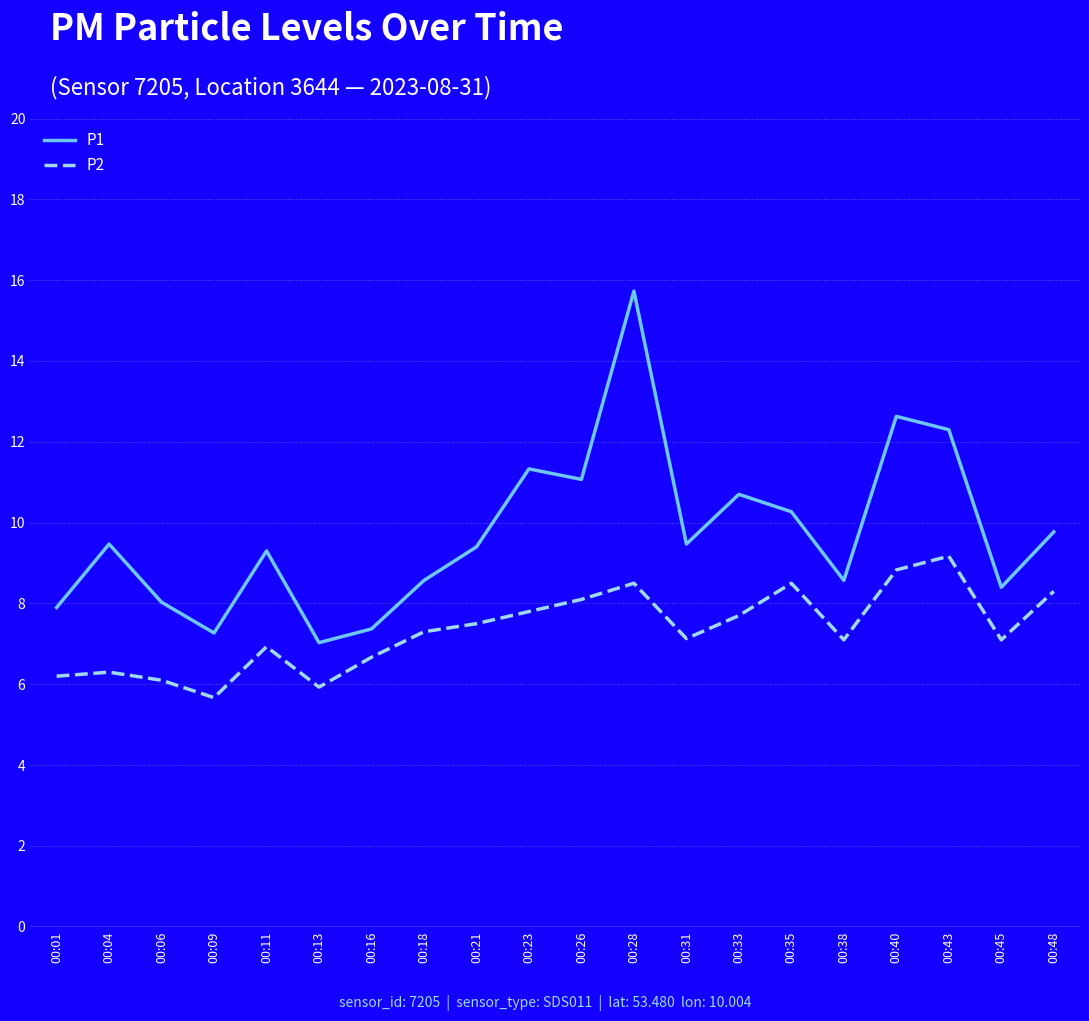

List the series in order of their peak value, lowest first.

P2, P1